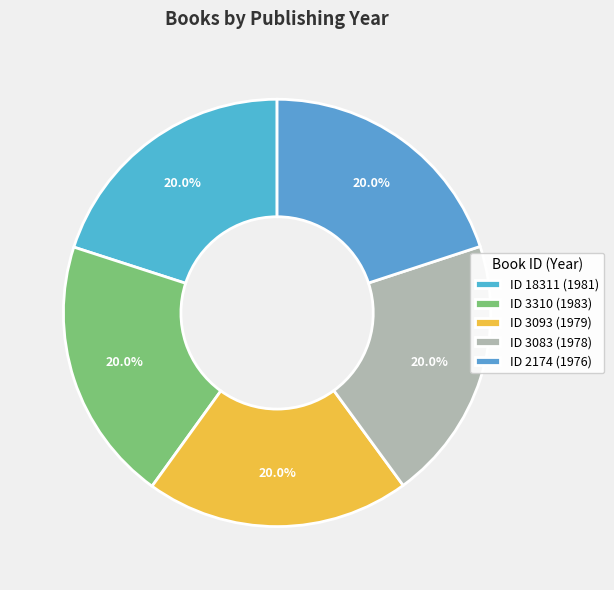

How many slices are in this pie chart?

5